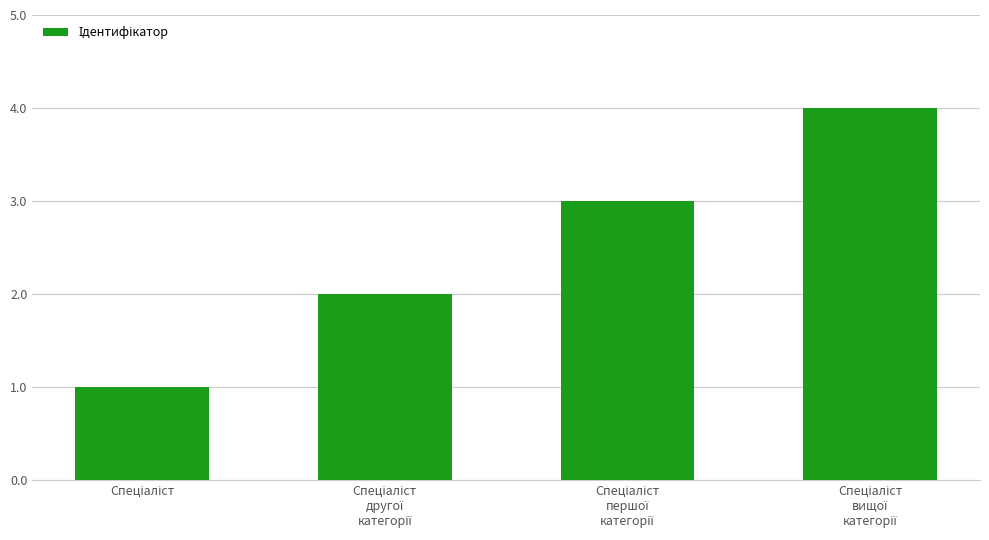

What is the sum of all values?

10